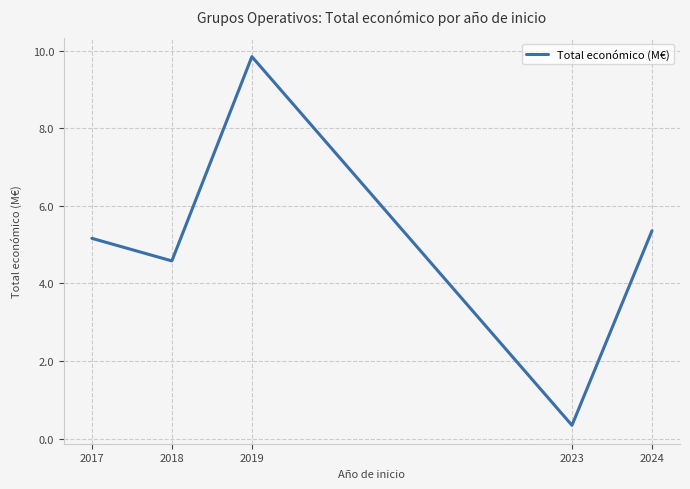

How many lines are shown in the chart?

1